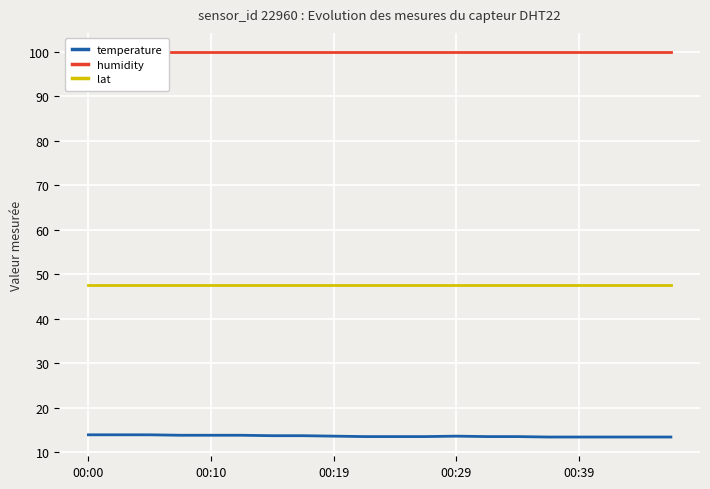

Reading left to right, transcribe all the data shown in this chart.

temperature: 13.9	13.9	13.9	13.8	13.8	13.8	13.7	13.7	13.6	13.5	13.5	13.5	13.6	13.5	13.5	13.4	13.4	13.4	13.4	13.4
humidity: 99.9	99.9	99.9	99.9	99.9	99.9	99.9	99.9	99.9	99.9	99.9	99.9	99.9	99.9	99.9	99.9	99.9	99.9	99.9	99.9
lat: 47.6	47.6	47.6	47.6	47.6	47.6	47.6	47.6	47.6	47.6	47.6	47.6	47.6	47.6	47.6	47.6	47.6	47.6	47.6	47.6